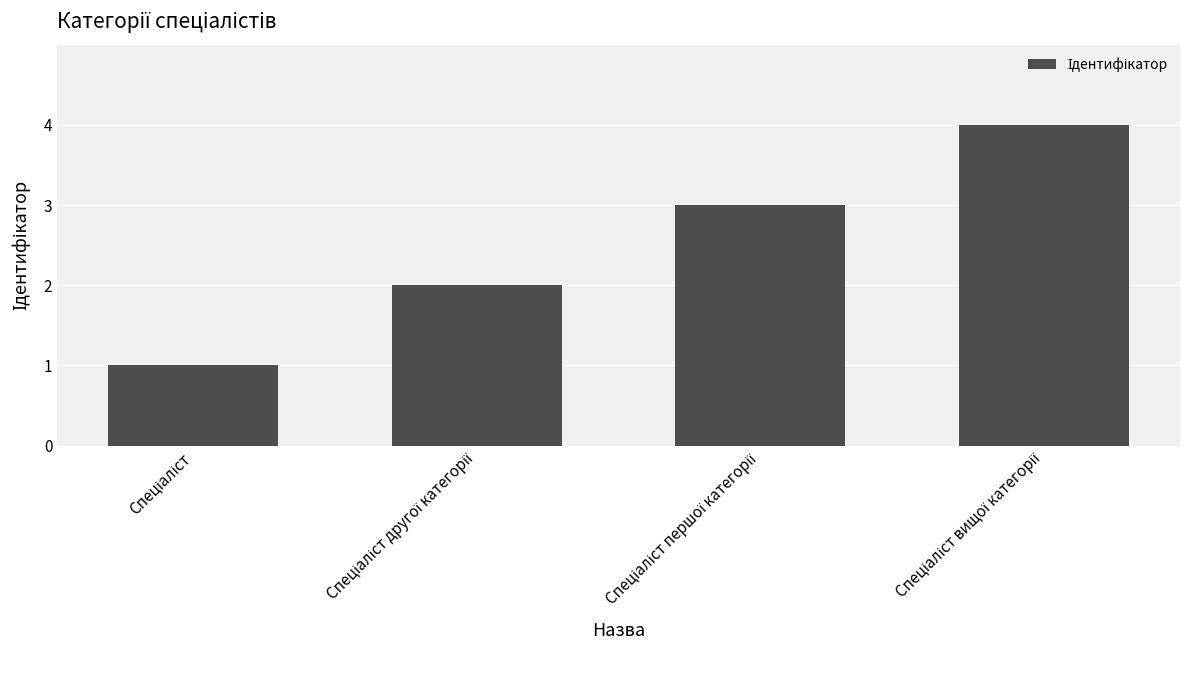

What is the greatest value displayed?

4